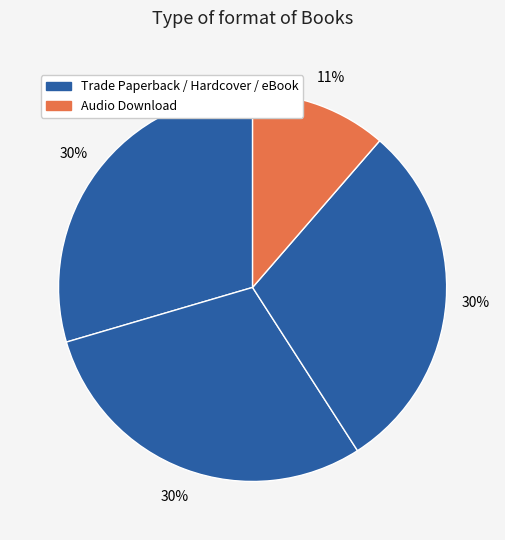

Count the number of slices in the pie.

4